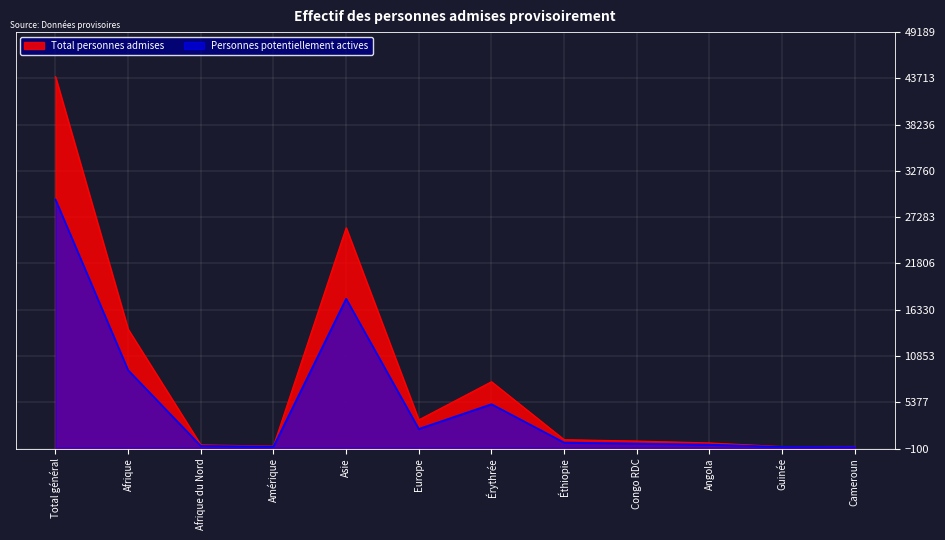

Between Amérique and Asie, which is larger?

Asie